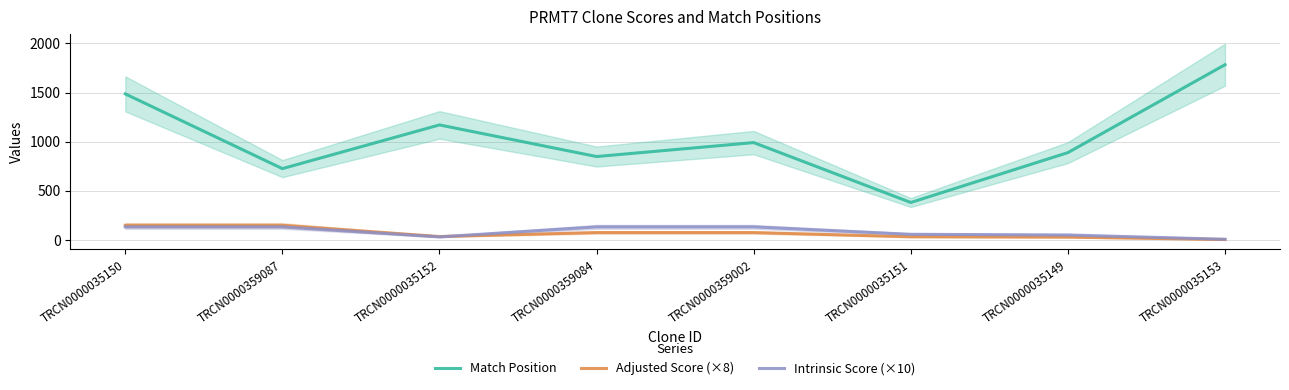

What are all the series names shown in the legend?

Match Position, Adjusted Score (×8), Intrinsic Score (×10)